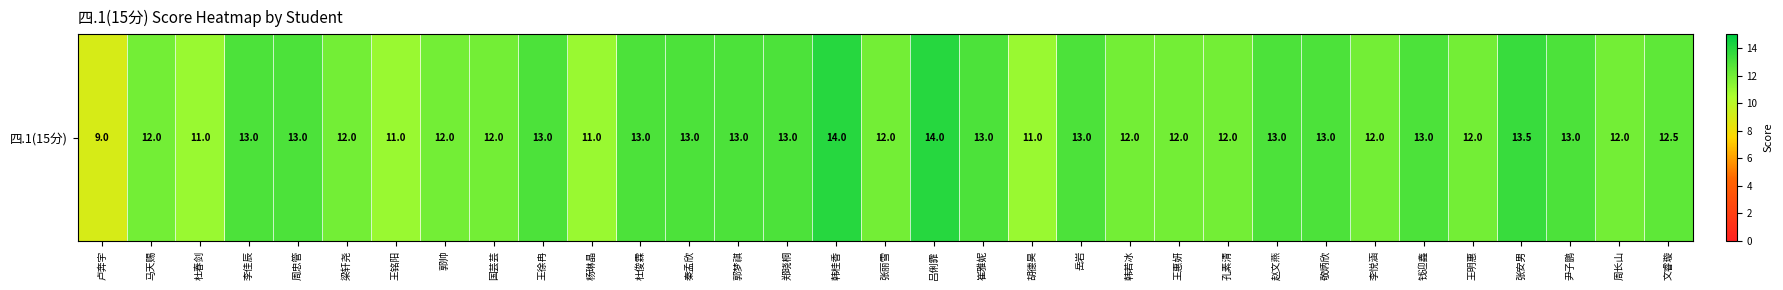

List the labels in order of value, largest first.

韩桂香, 吕俐霏, 张安男, 李佳辰, 周忠管, 王徐冉, 杜俊霖, 秦孟欣, 郭梦祺, 郑晓桐, 崔雅妮, 岳岩, 赵文燕, 敬炳欣, 钱迎鑫, 尹子鹏, 文睿璇, 马天赐, 梁轩尧, 郭帅, 国芸芸, 张丽雪, 韩若冰, 王惠妍, 孔素清, 李悦涵, 王明惠, 周长山, 杜春剑, 王铭阳, 杨琳晶, 胡德昊, 卢奔宇